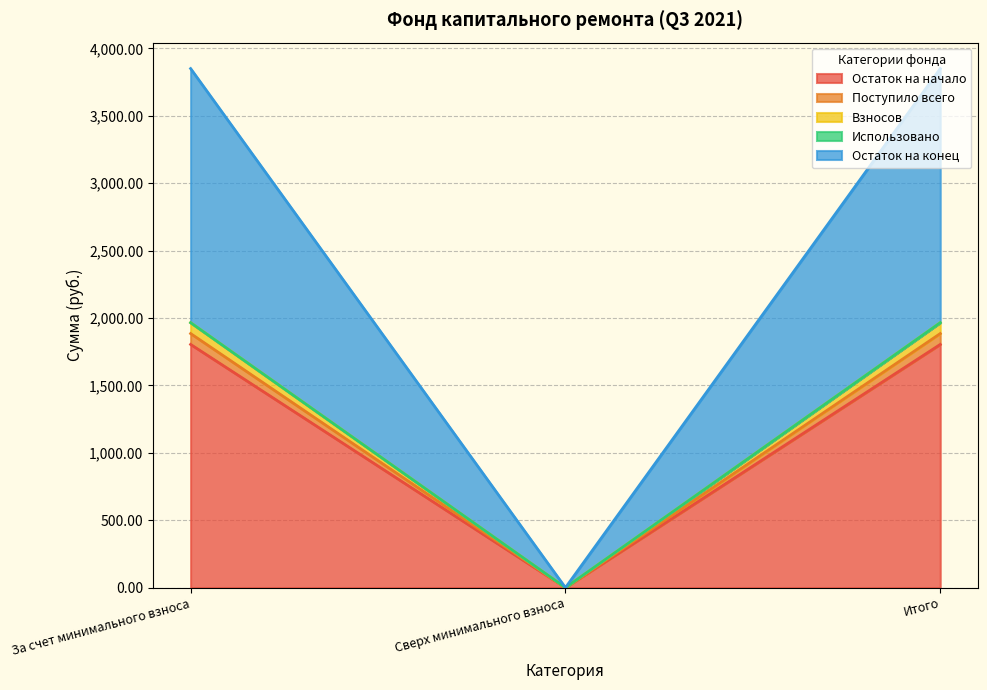

Does the chart have visible grid lines?

Yes